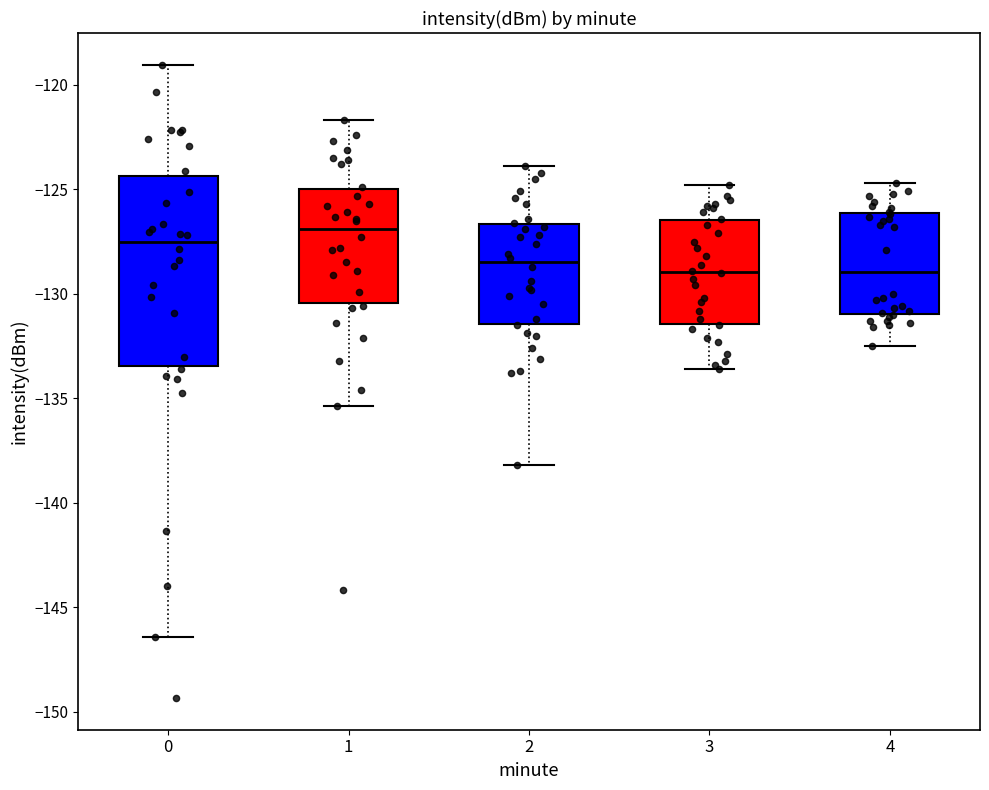

Where does the lower whisker of the box at x = 3 end on the y-axis? The values are not printed on the chart, so give them approximately, as read against the axis.

-133.5